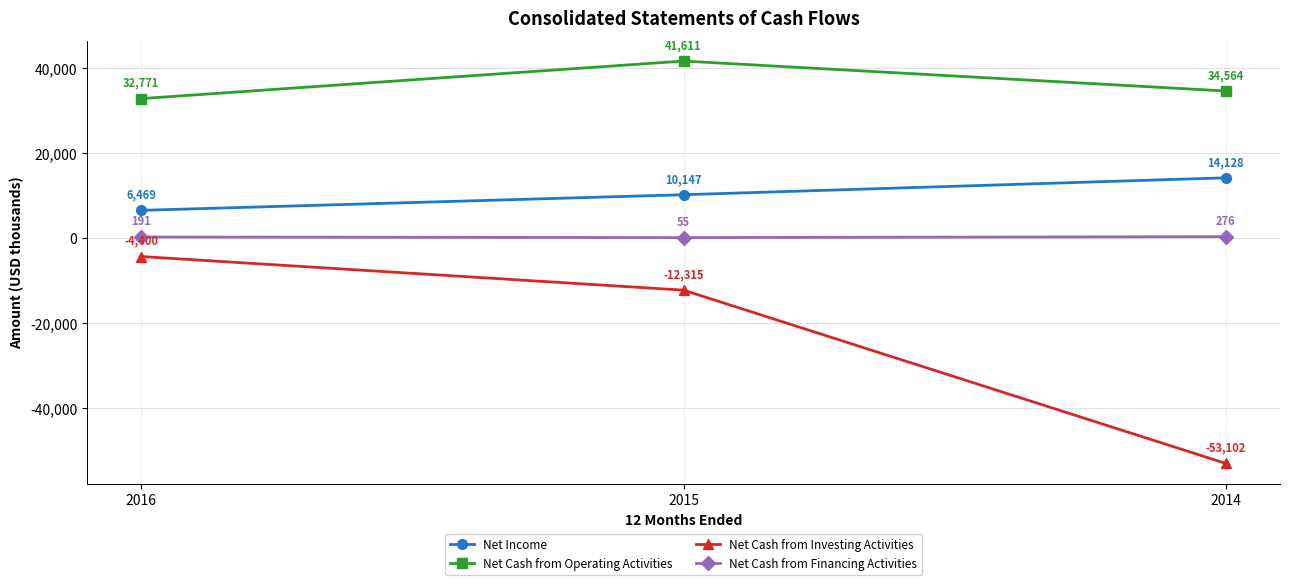

Where is Net Cash from Financing Activities nearest to the value 165?

2016